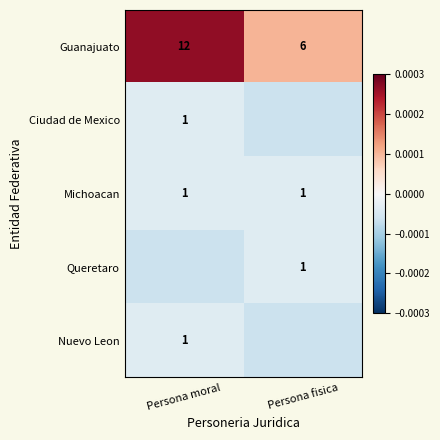

Rank the categories by Guanajuato value from highest to lowest.

Persona moral, Persona fisica